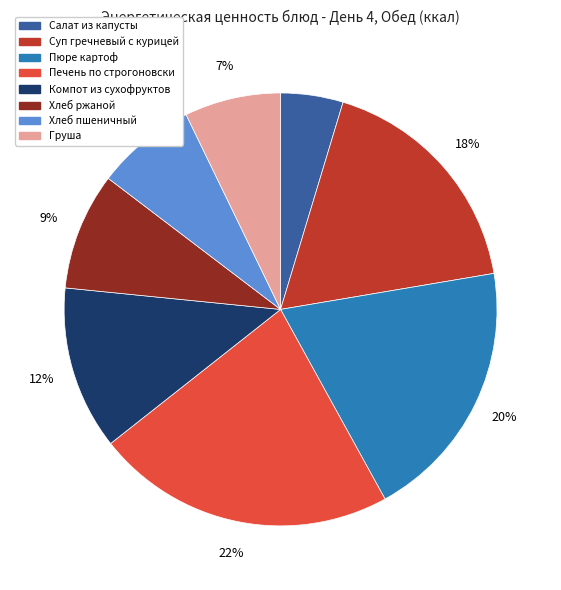

Which slice is the smallest?

Салат из капусты